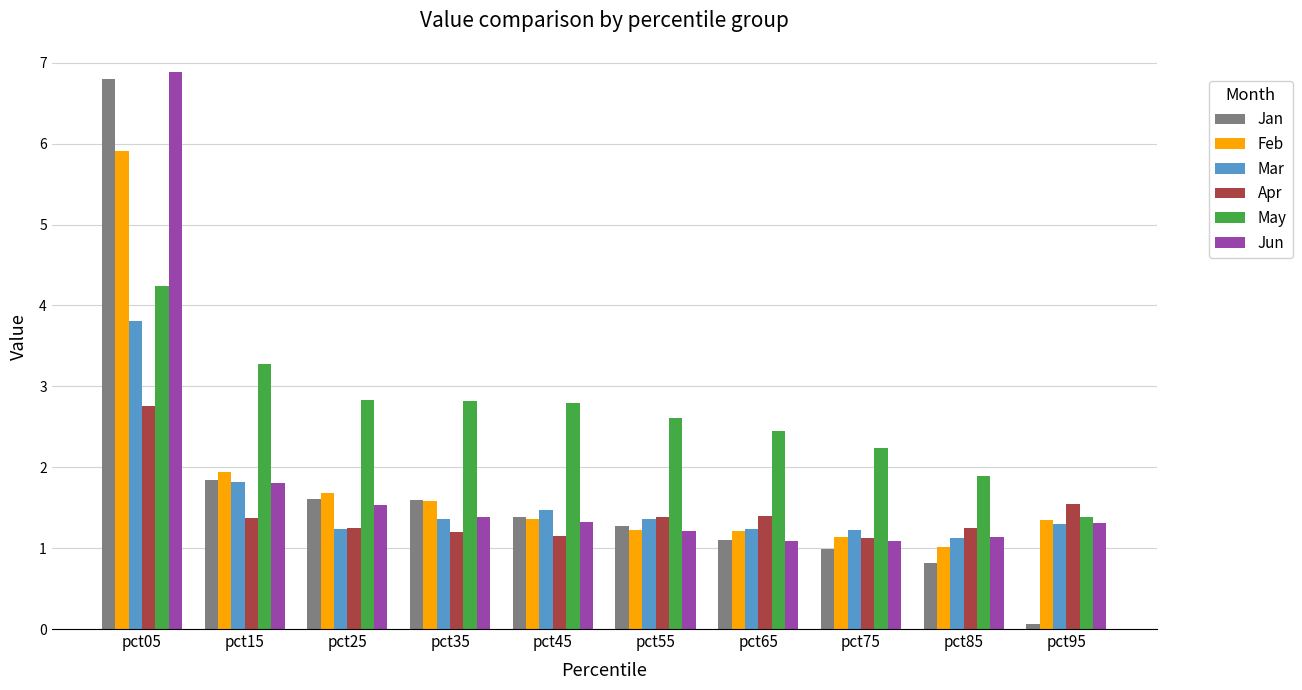

What are all the series names shown in the legend?

Jan, Feb, Mar, Apr, May, Jun